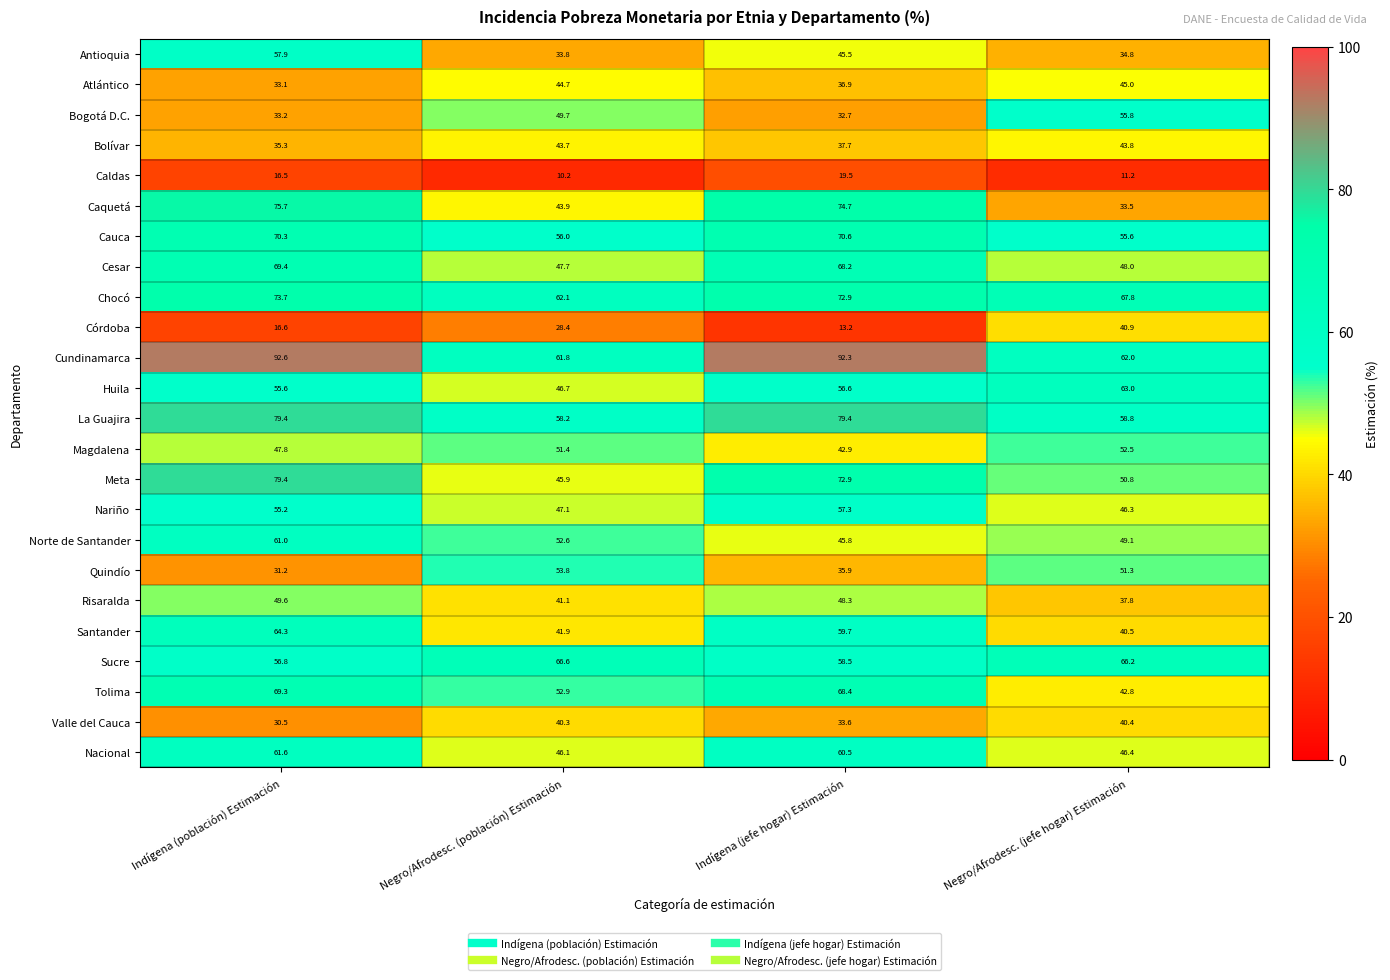

What is the sum of all Nariño values?

205.9